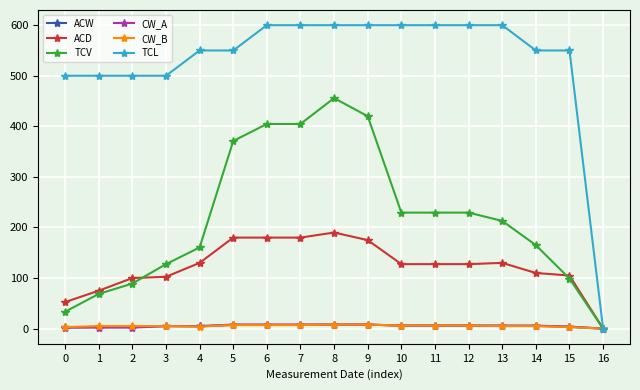

Is the value of TCL at 8 greater than the value of ACW at 11?

Yes